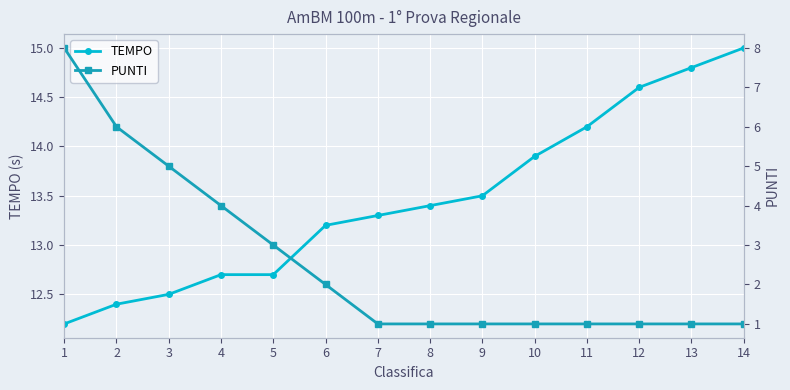

True or false: TEMPO has a value of 14.8 at 13.

True